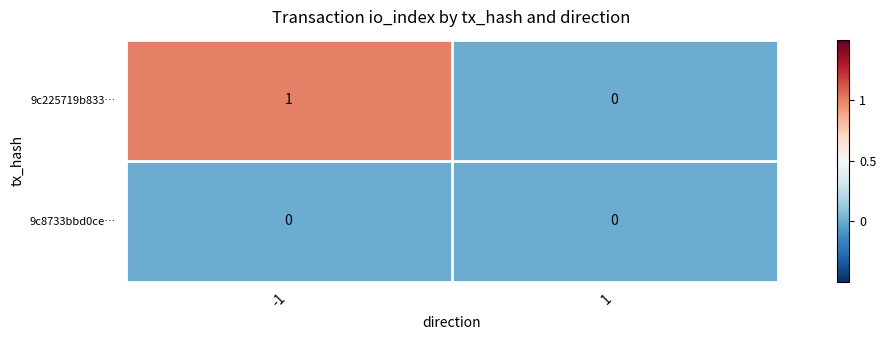

Reading left to right, transcribe all the data shown in this chart.

9c225719b833…: 1	0
9c8733bbd0ce…: 0	0